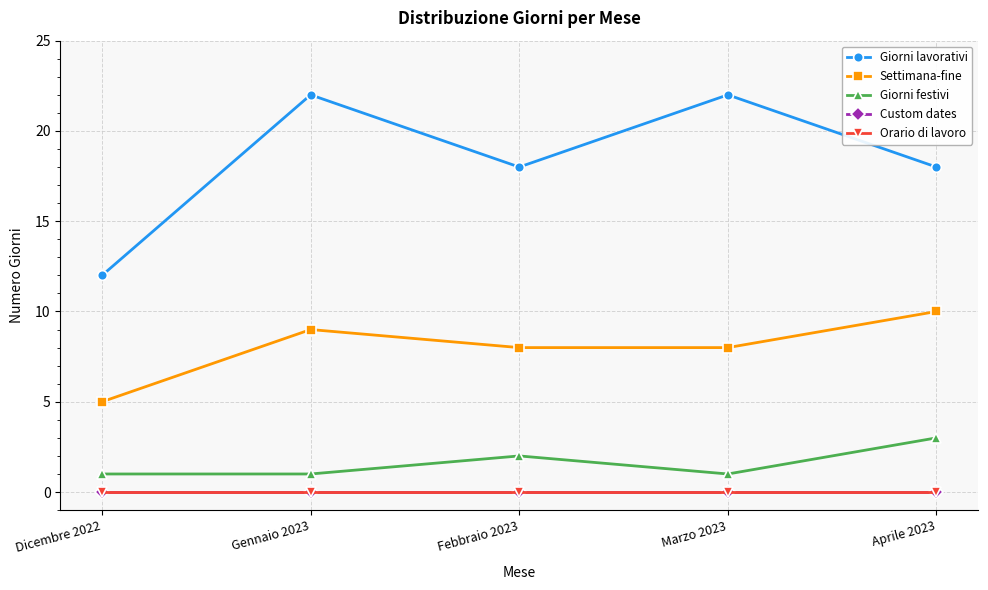

Does the chart have visible grid lines?

Yes